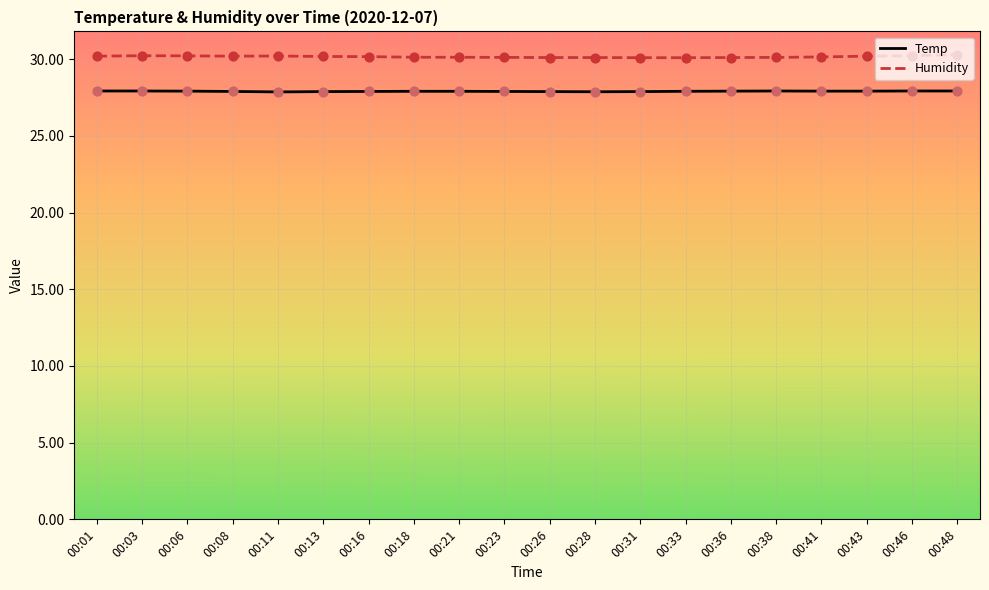

What is the difference between the highest and lowest values at 00:13?

2.3